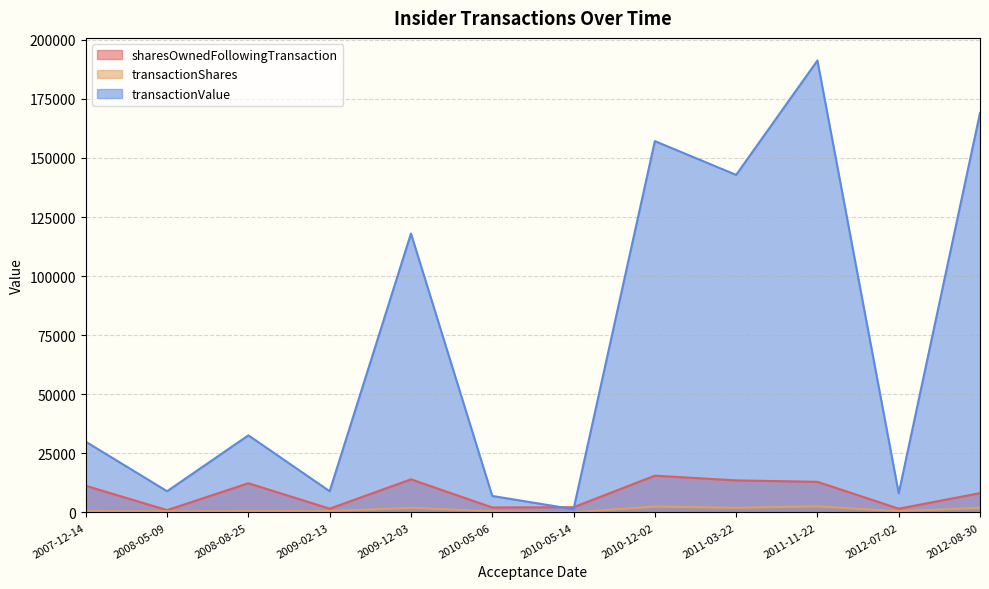

True or false: transactionShares and sharesOwnedFollowingTransaction cross at least once.

False